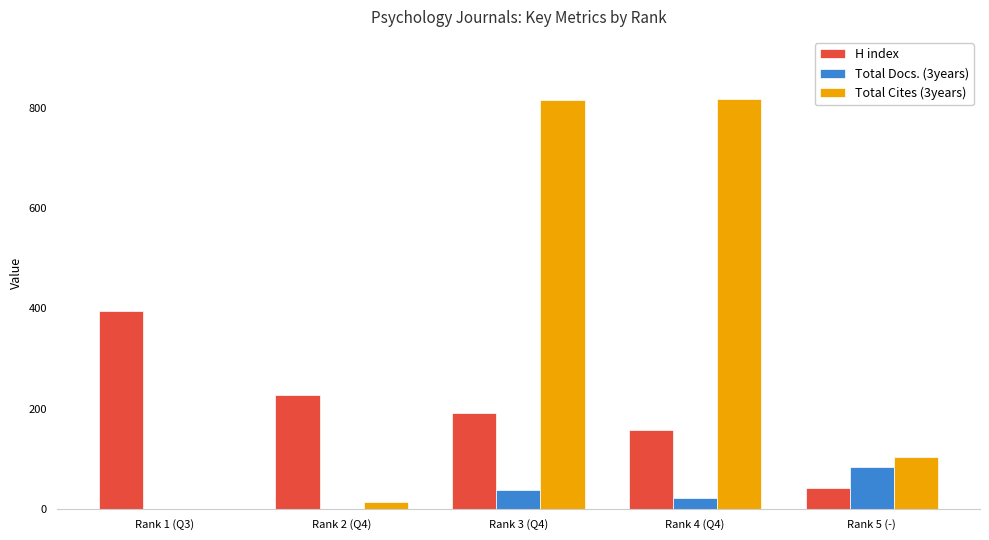

How many data points does each series have?

5